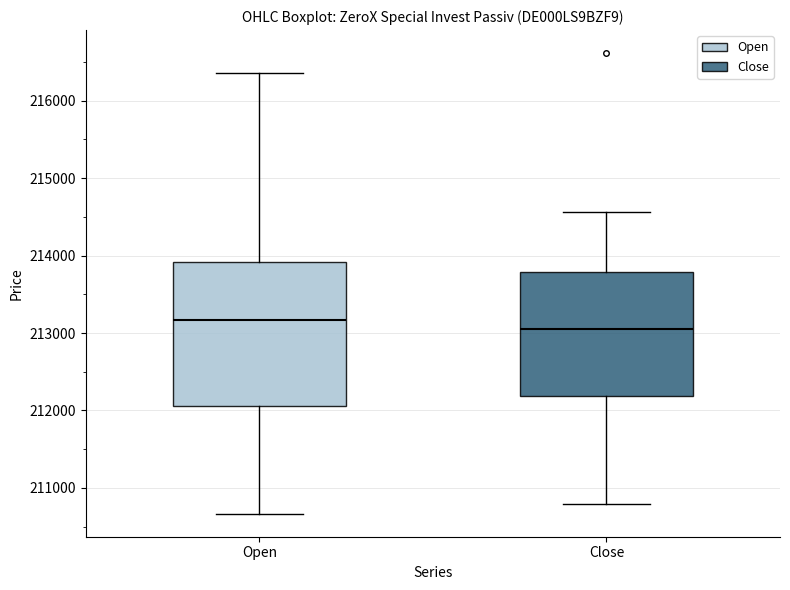

Where does the upper whisker of the box for Close end on the y-axis? The values are not printed on the chart, so give them approximately, as read against the axis.

214600